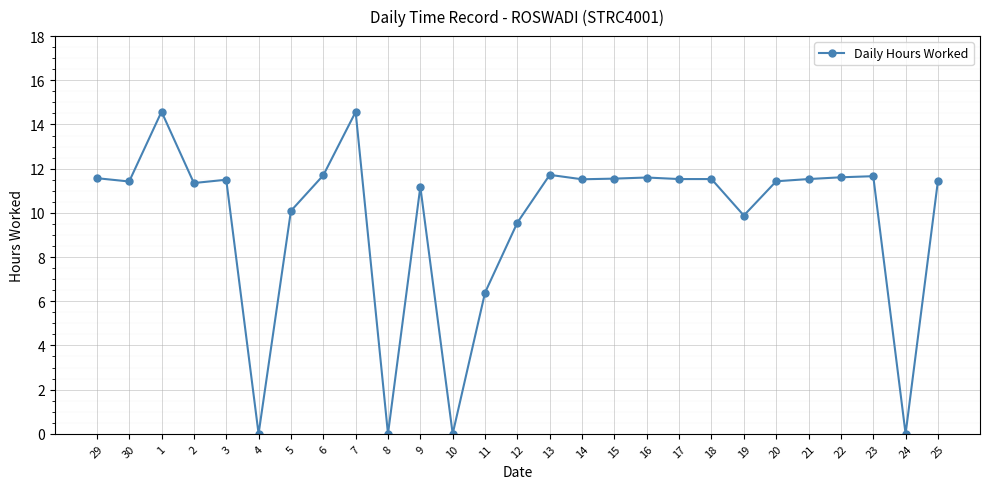

What is the difference between the values at 13 and 17?

0.2